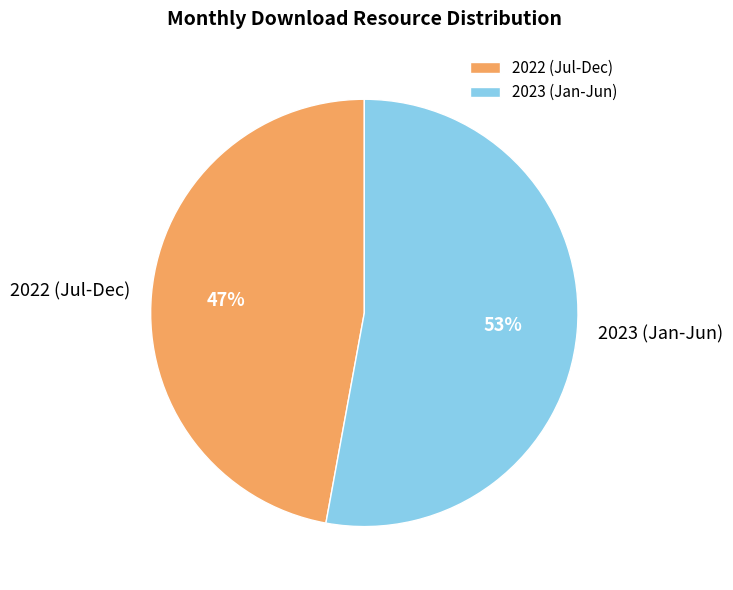

Which slice is the largest?

2023 (Jan-Jun)